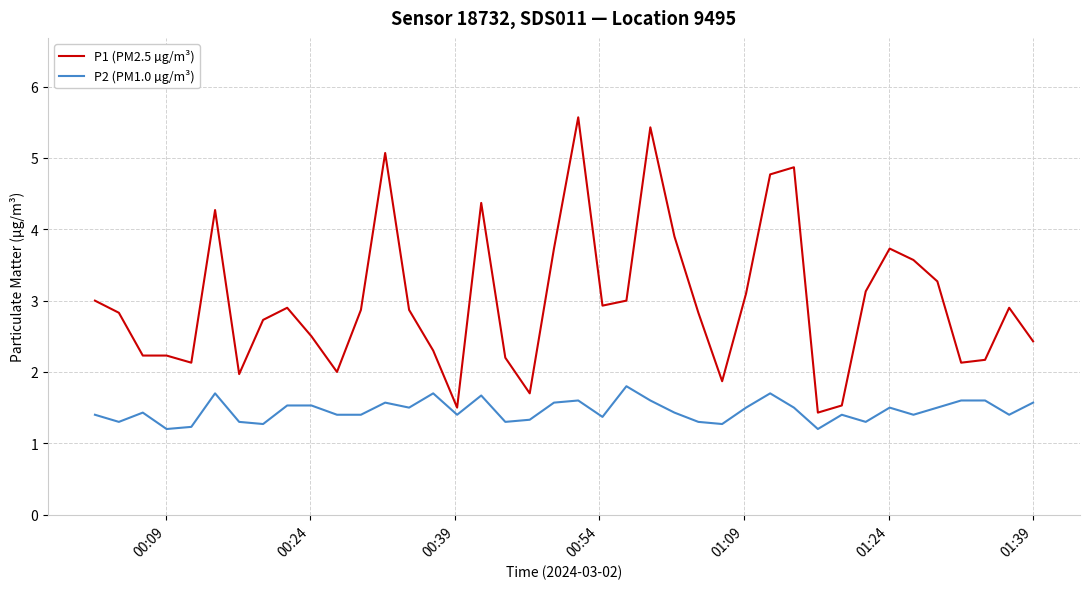

Which series has the widest spread of values?

P1 (PM2.5 µg/m³)